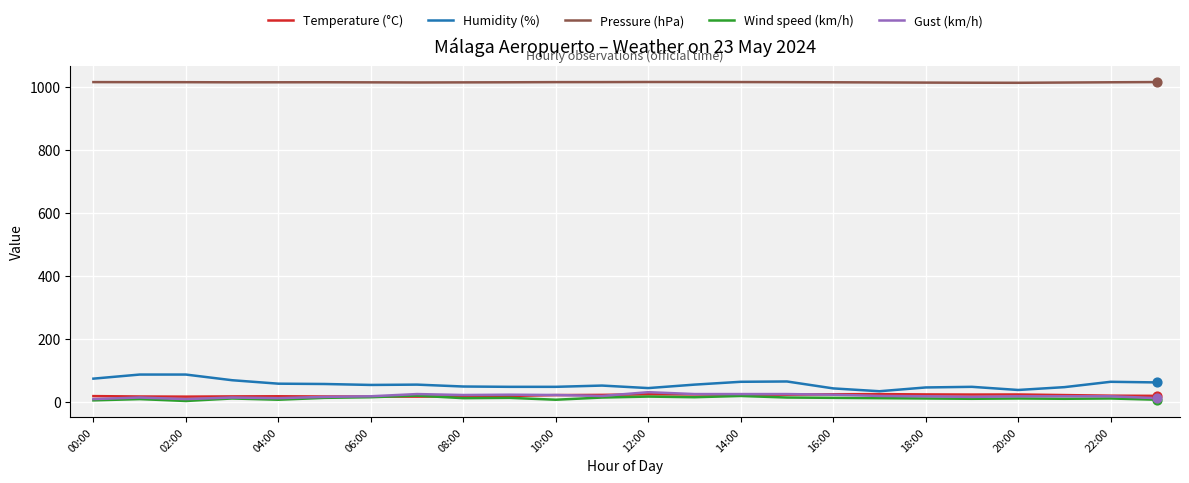

What are all the series names shown in the legend?

Temperature (°C), Humidity (%), Pressure (hPa), Wind speed (km/h), Gust (km/h)